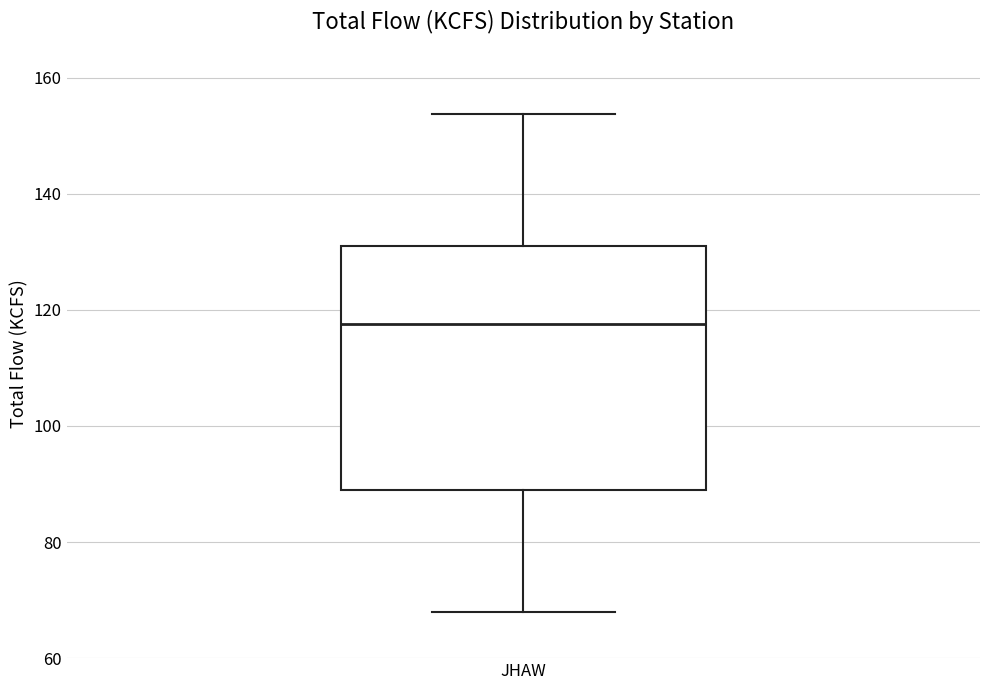

Where is the upper edge of the box for JHAW on the y-axis? The values are not printed on the chart, so give them approximately, as read against the axis.

132